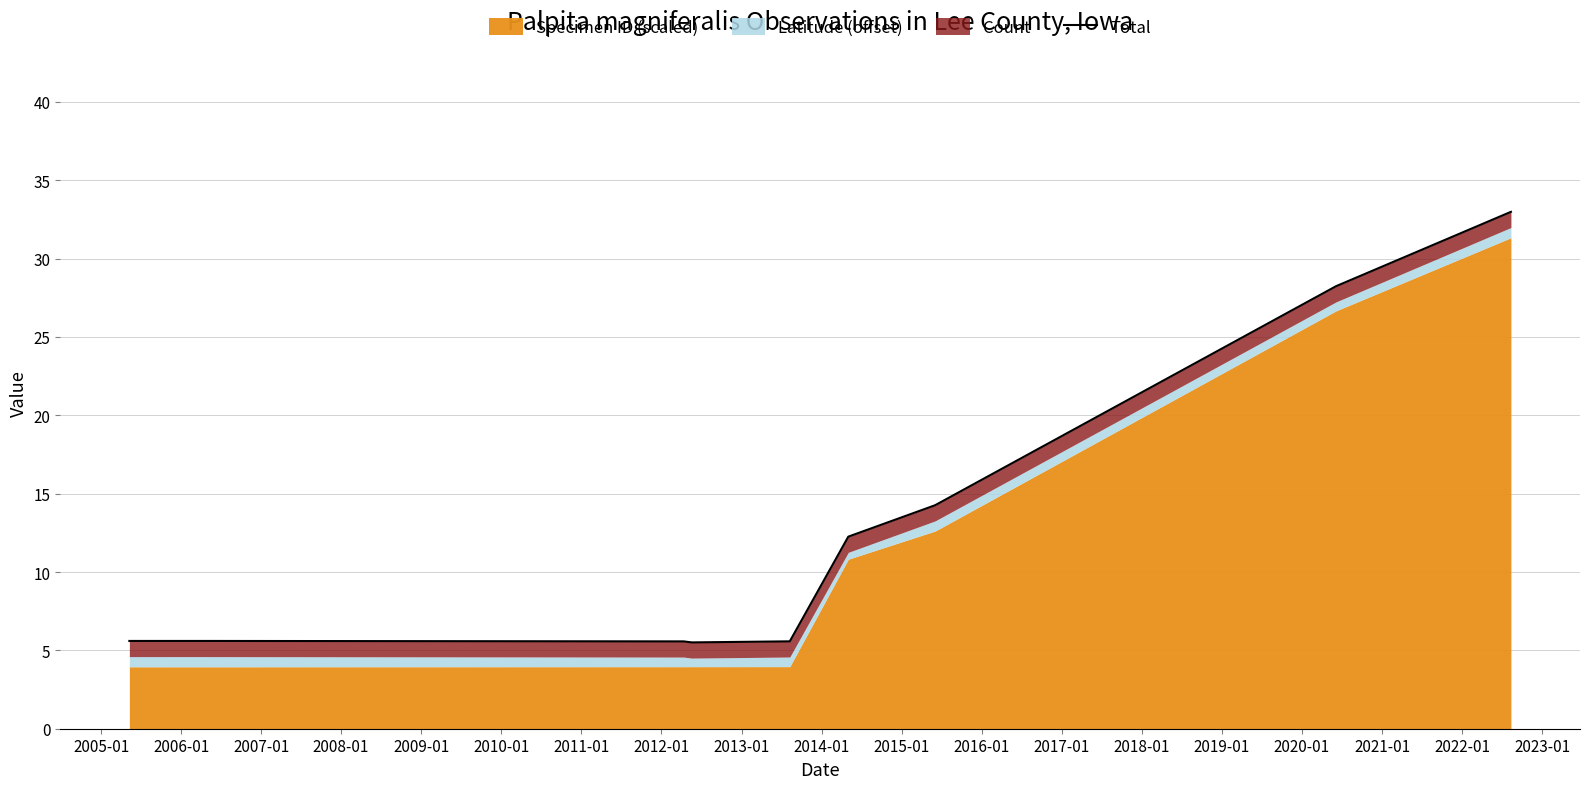

How many data points does each series have?

10